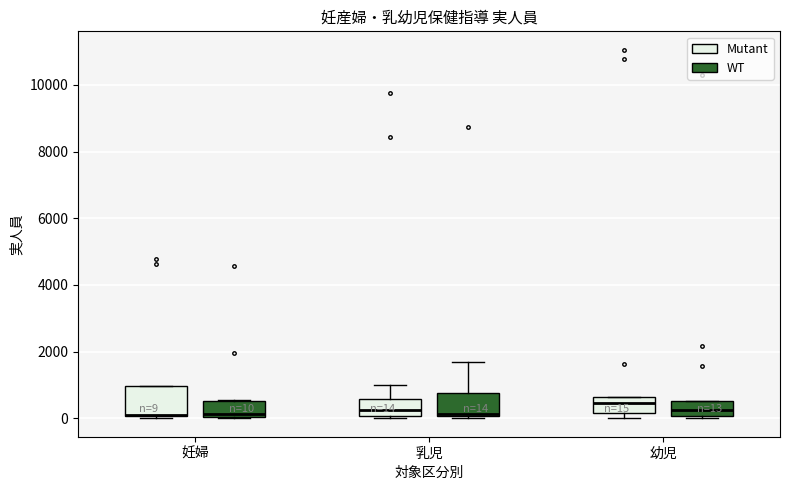

Comparing the boxes themselves (not the whiskers), which one is the tallest?

妊婦 (Mutant)